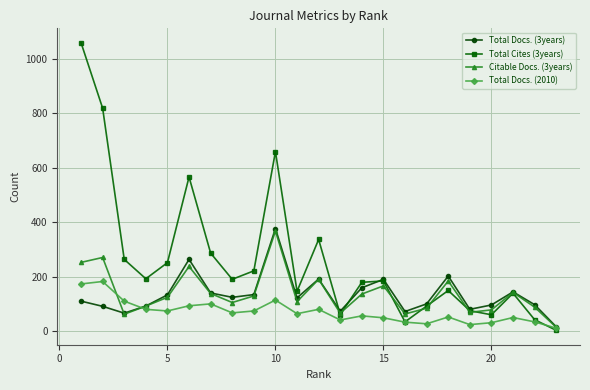

Which series has the largest range (max minus min)?

Total Cites (3years)